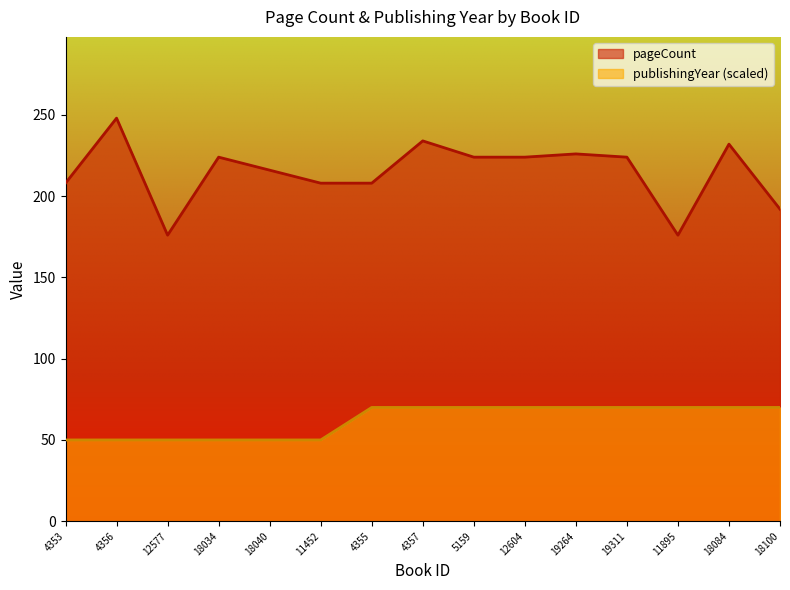

True or false: pageCount has more than 2 interior local peaks.

True